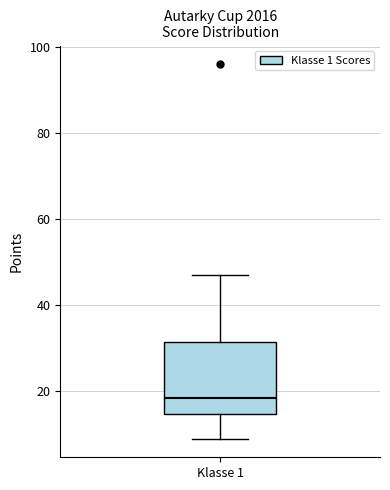

Transcribe this box plot: give where the median line is, the range the box spans, and where the two whiskers end, as read against the y-axis. The values are not printed on the chart, so give them approximately, as read against the axis.

median 18, box 14 to 32, whiskers 10 to 48